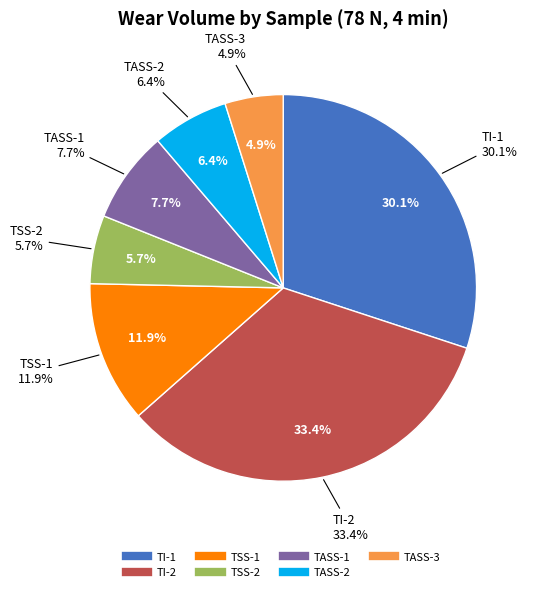

Count the number of slices in the pie.

7